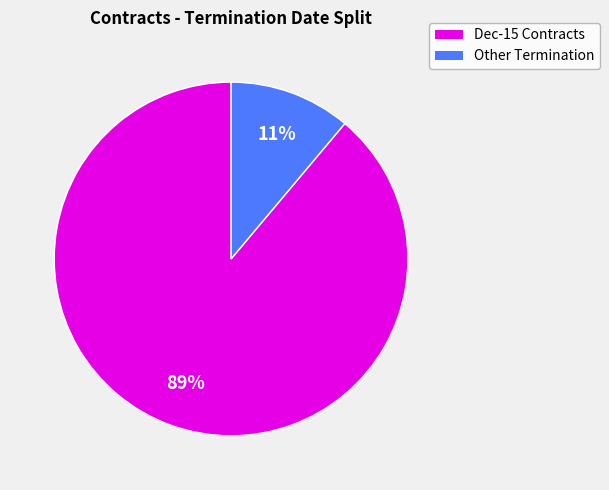

Does any single category account for the majority?

Yes